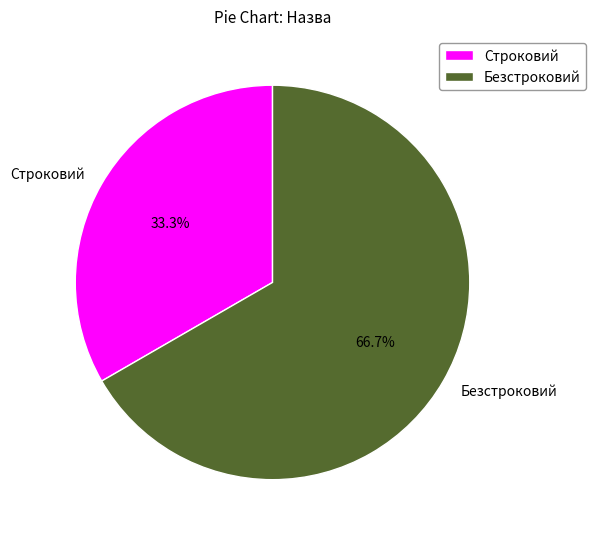

To the nearest percent, what percentage of the pie is Безстроковий?

67%